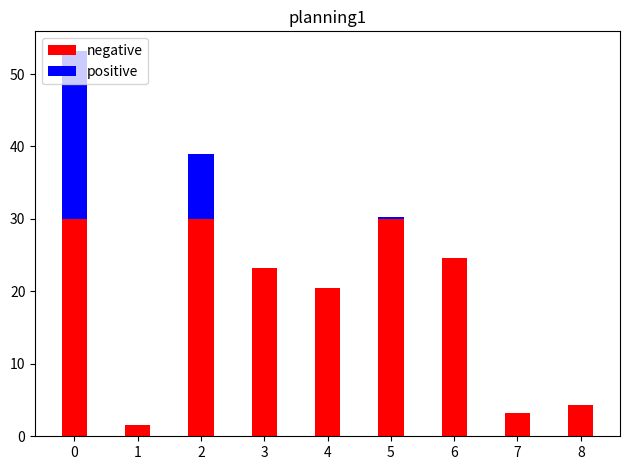

What is the total value across all series at 1?

1.6